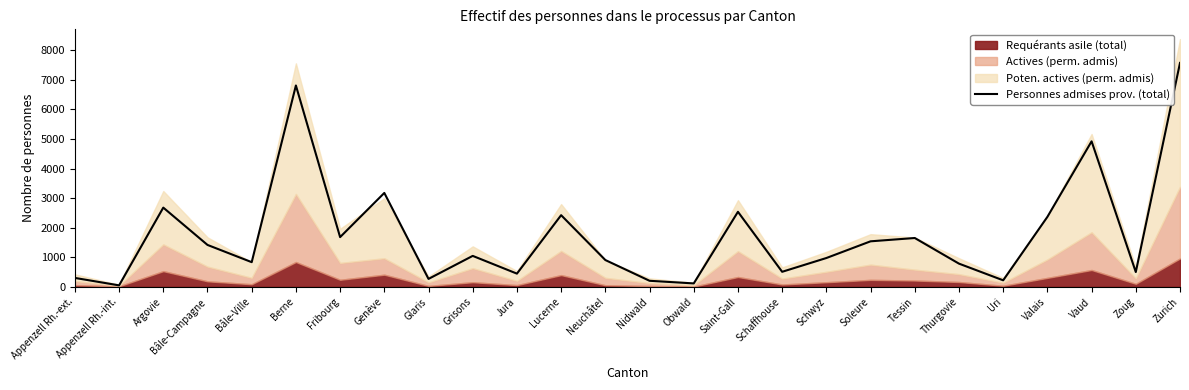

The value of Personnes admises prov. (total) at Bâle-Campagne is 596. True or false?

False